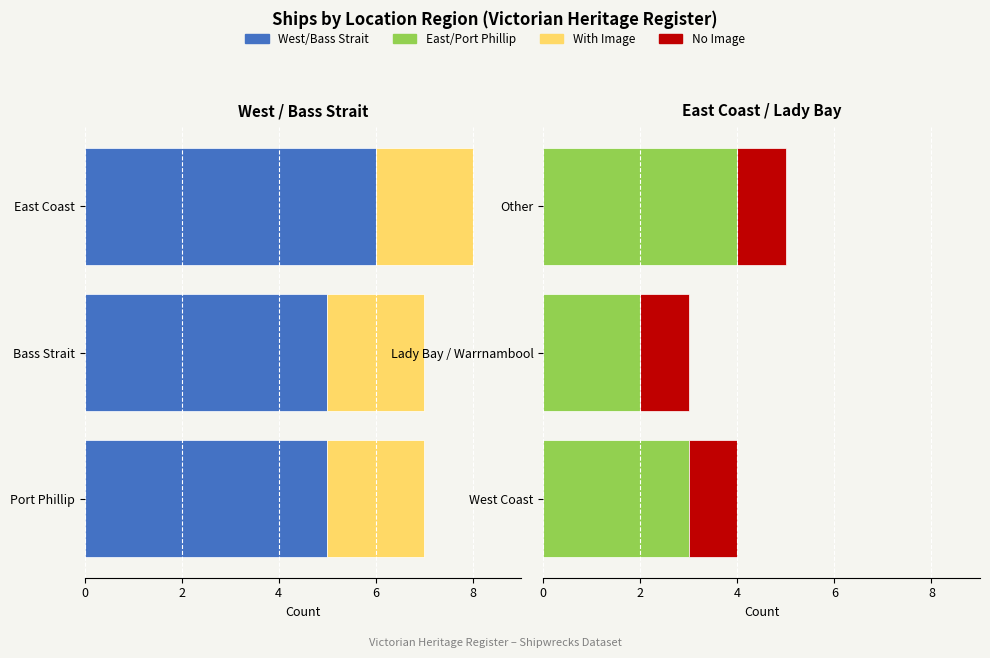

What is the spread (max minus min) of values at 6?

7.0